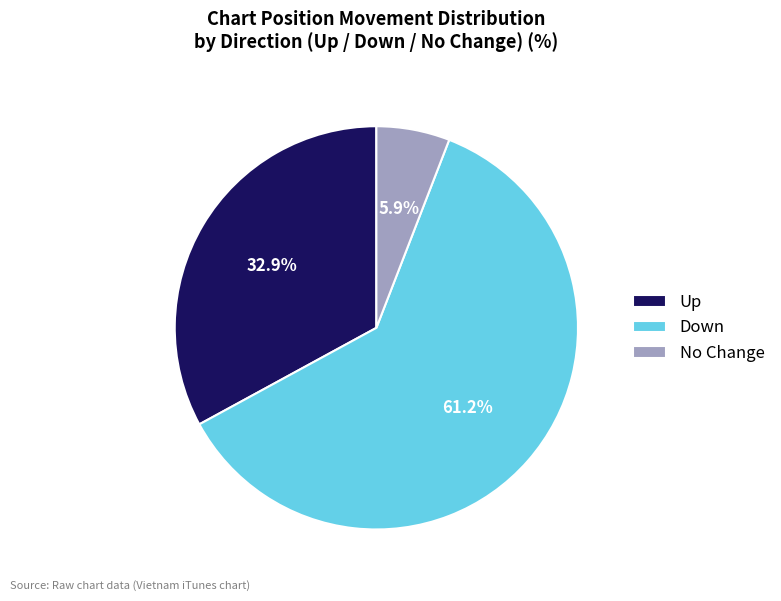

Rank the categories by value from highest to lowest.

Down, Up, No Change